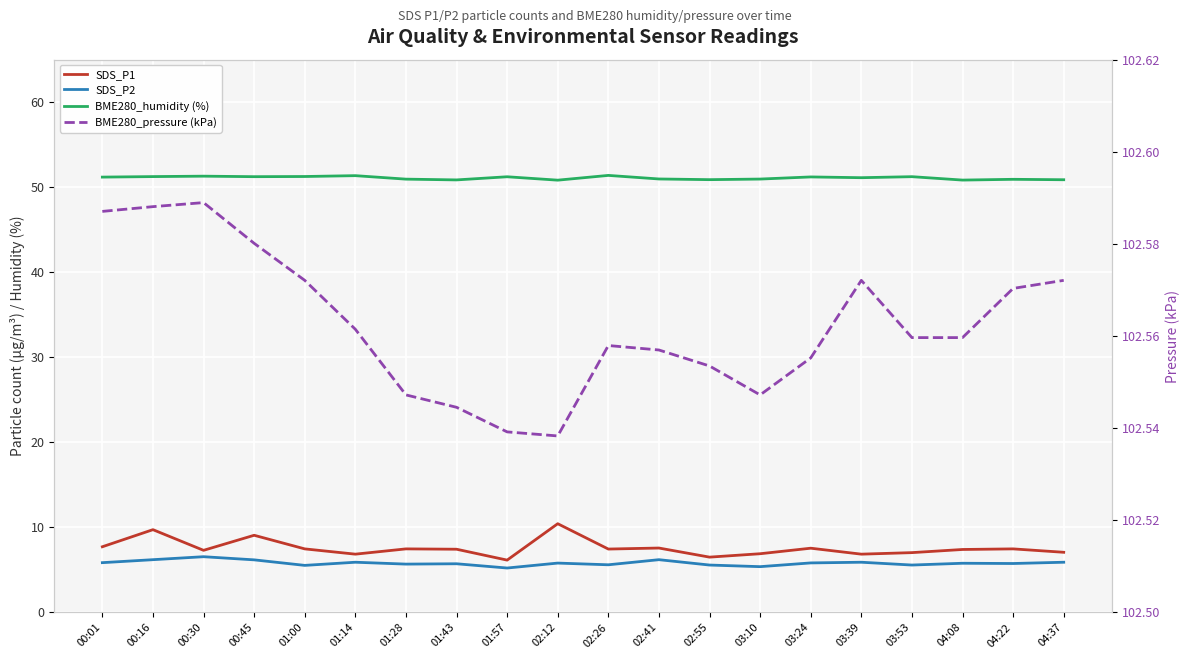

What is the highest value of the SDS_P2 series?

6.5